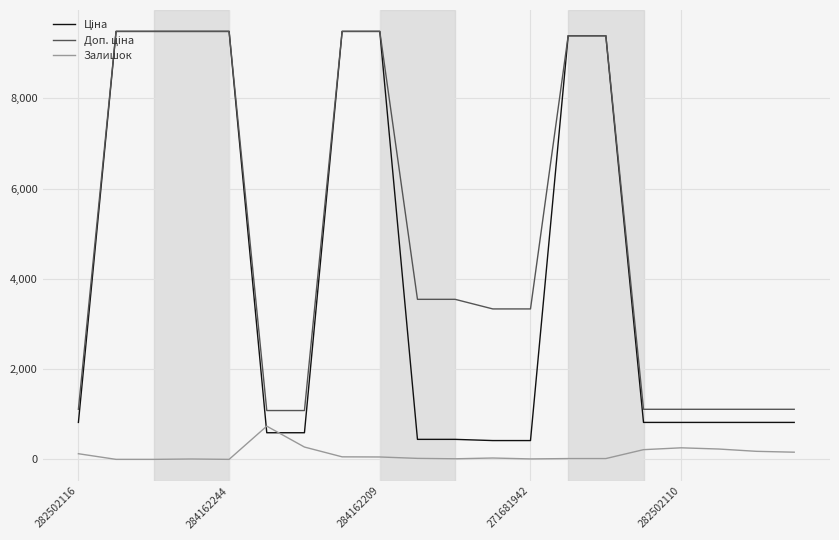

What is the maximum value shown in the chart?

9480.1